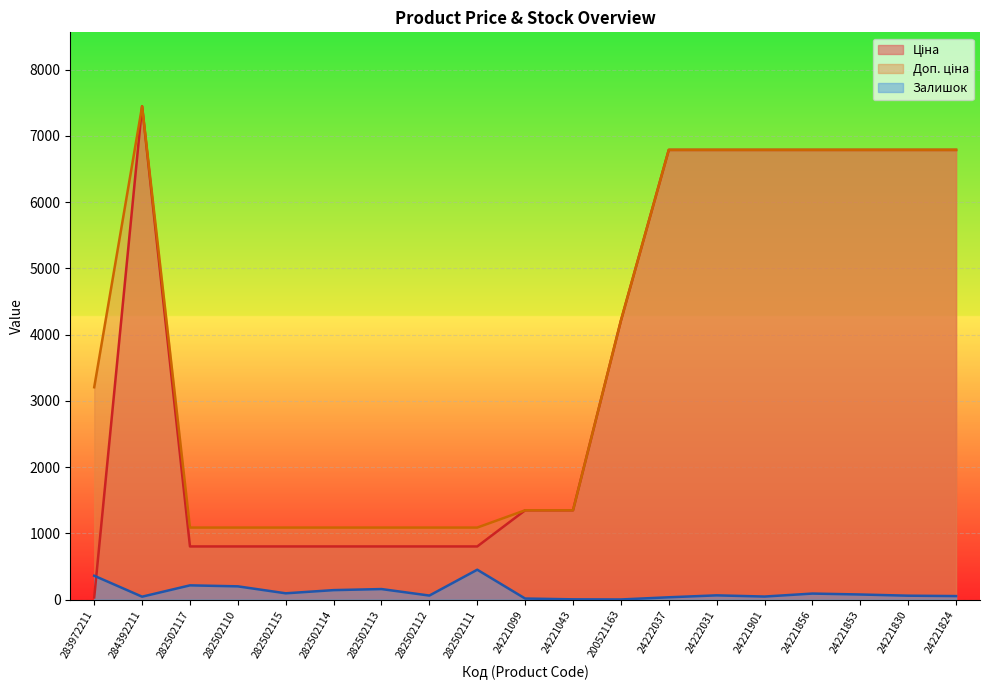

At which label does Ціна reach its minimum?

283972211